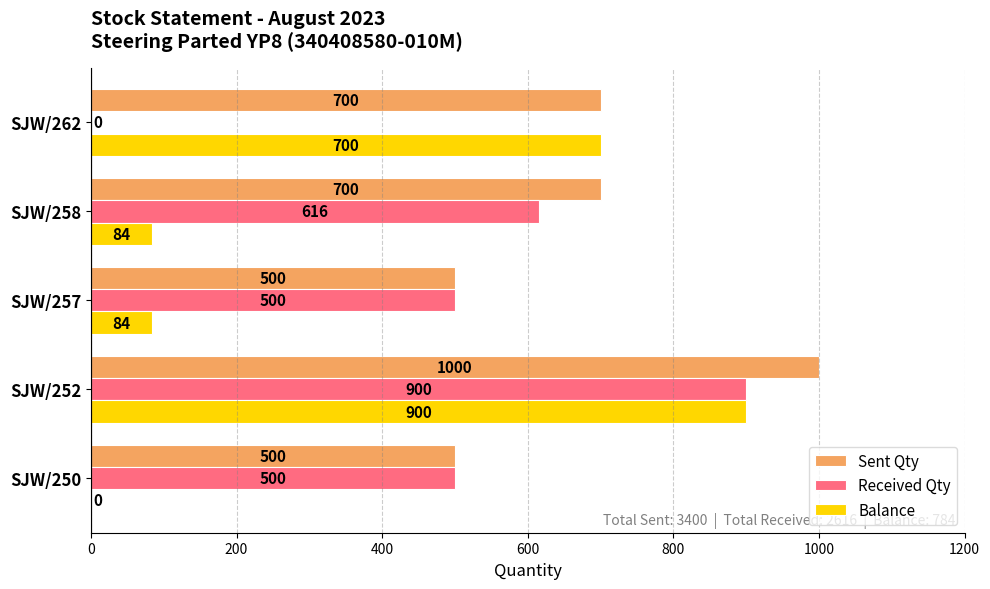

What is the sum of all Received Qty values?

2516